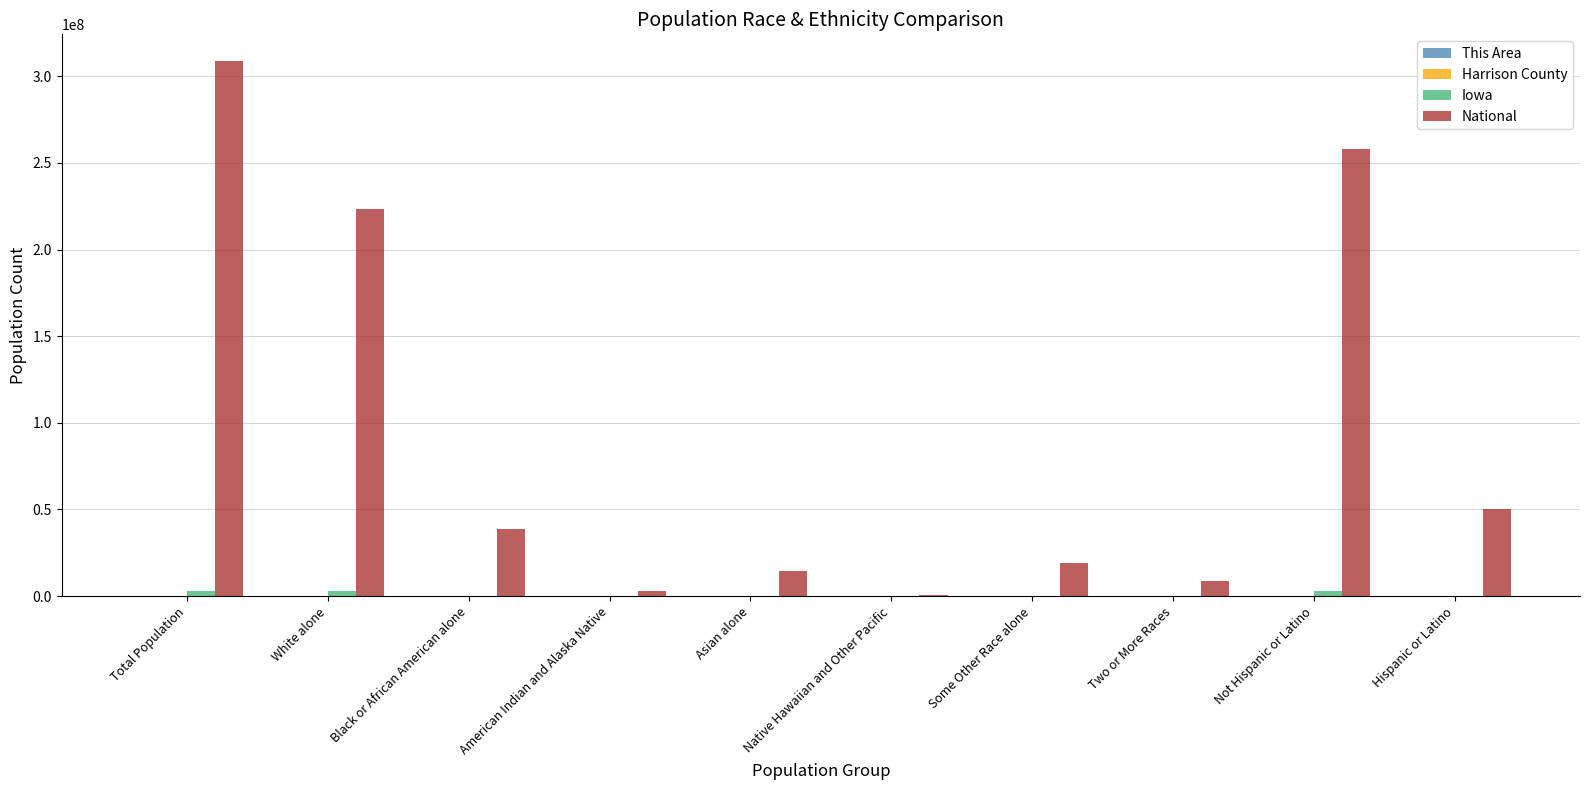

Between Native Hawaiian and Other Pacific and Hispanic or Latino, which series saw the biggest shift?

National